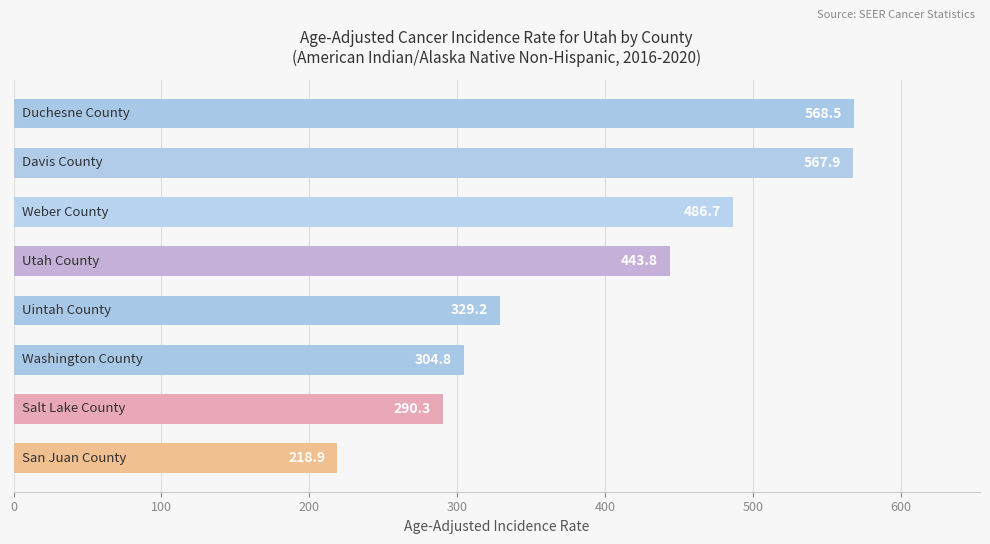

What is the maximum value shown in the chart?

568.5